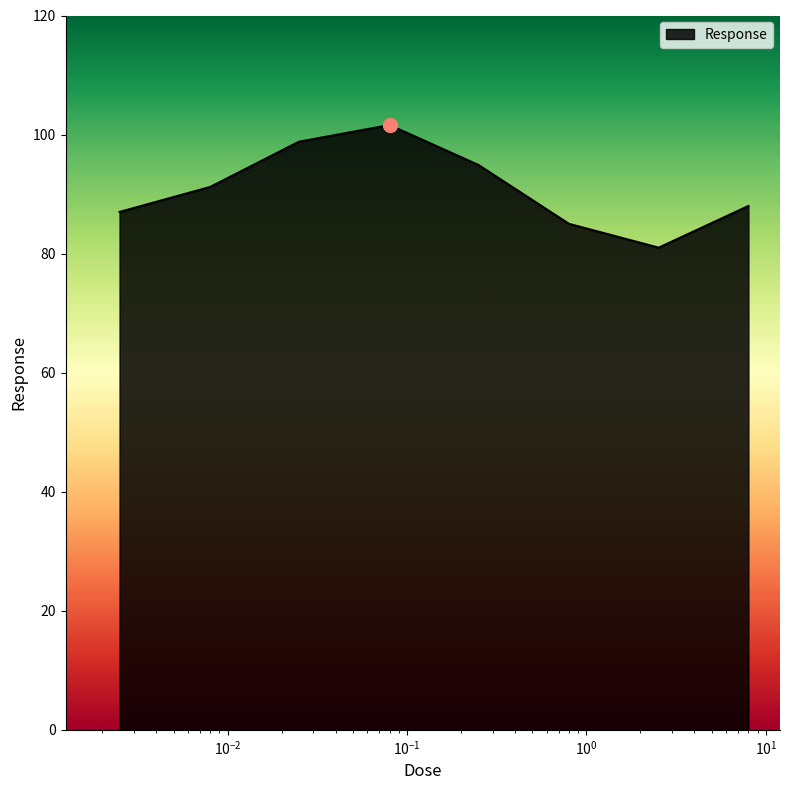

True or false: there are more than 1 points higher than both neighbors.

False